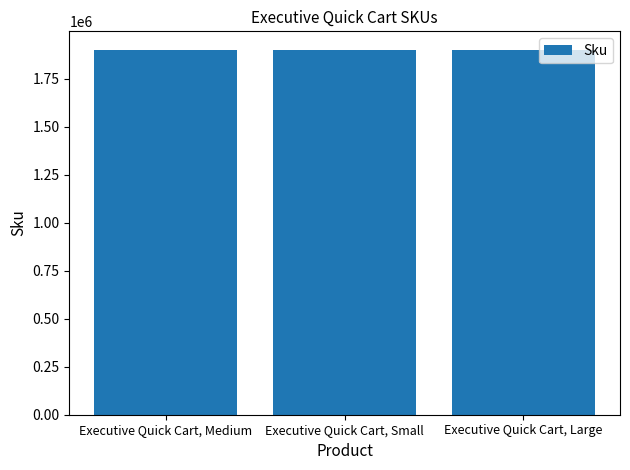

List the labels in order of value, smallest first.

Executive Quick Cart, Large, Executive Quick Cart, Medium, Executive Quick Cart, Small